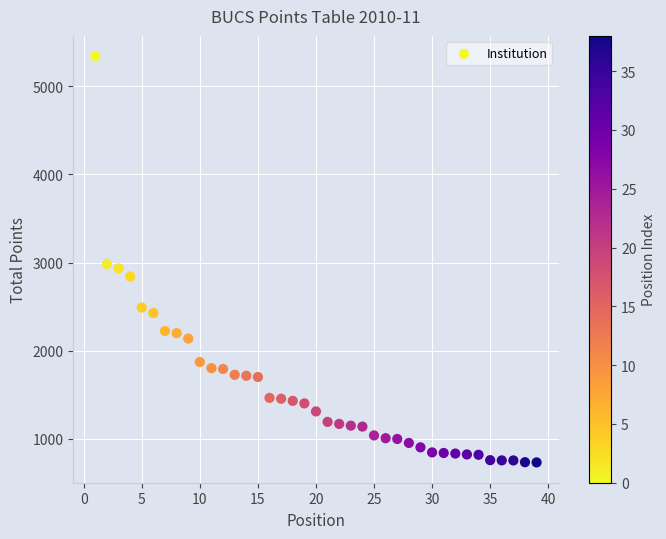

What is the range of X values (max minus min)?

38.0